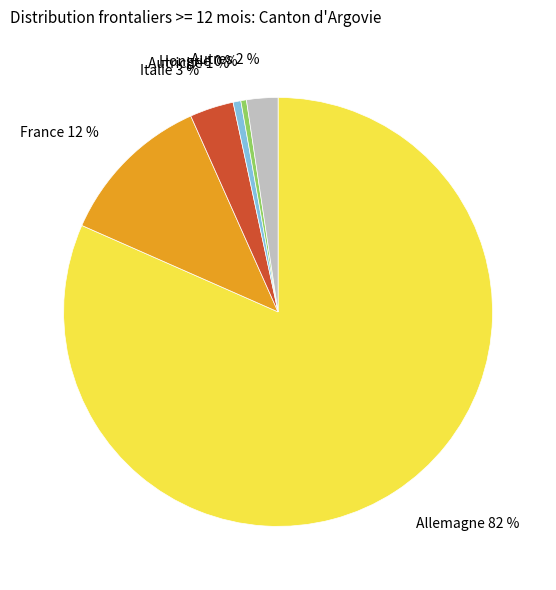

Is the sum of Allemagne and France greater than half?

Yes